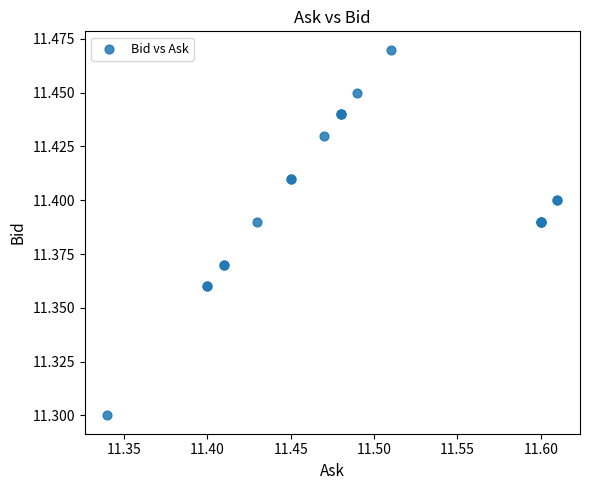

What Y value in the scatter plot is closest to 11?

11.3